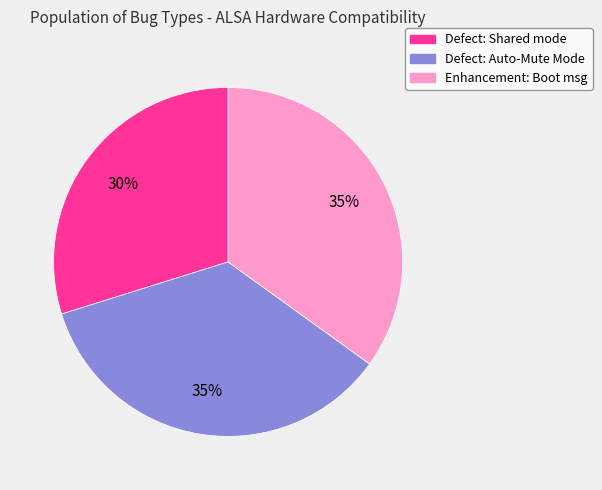

To the nearest percent, what is the difference between the largest and smallest slice percentages?

5%